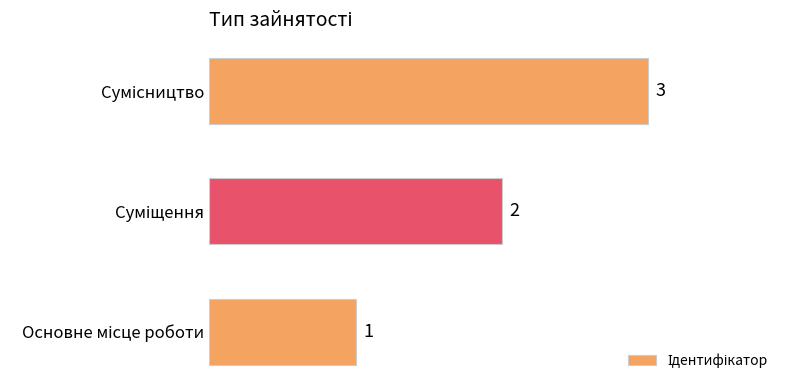

Count the values in the range 1 to 3.

3